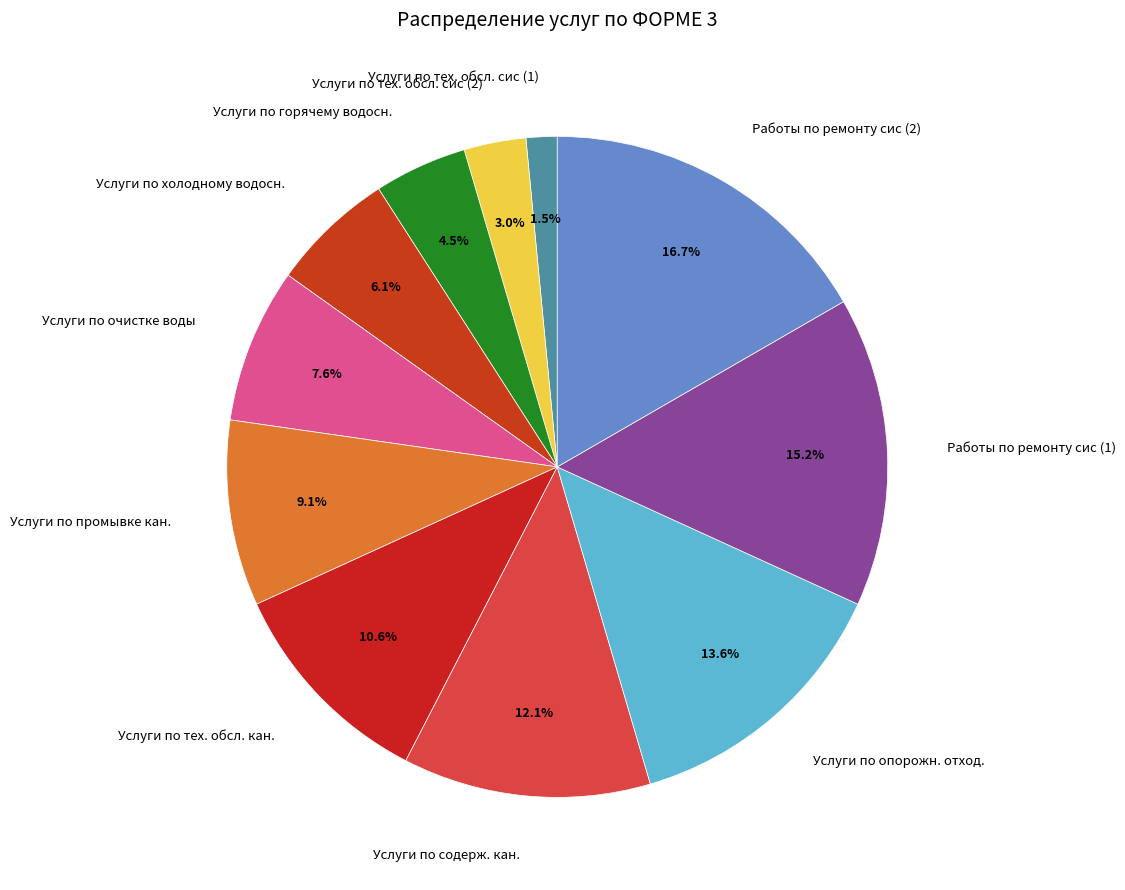

What is the ratio of the value at Услуги по промывке кан. to the value at Работы по ремонту сис (2)?

0.5